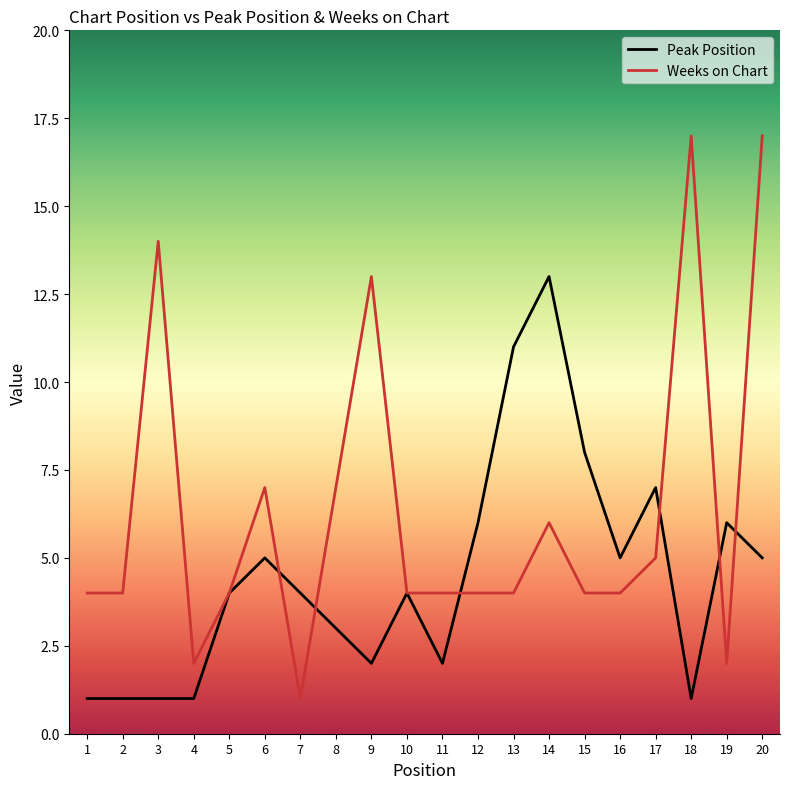

What is the highest value of the Weeks on Chart series?

17